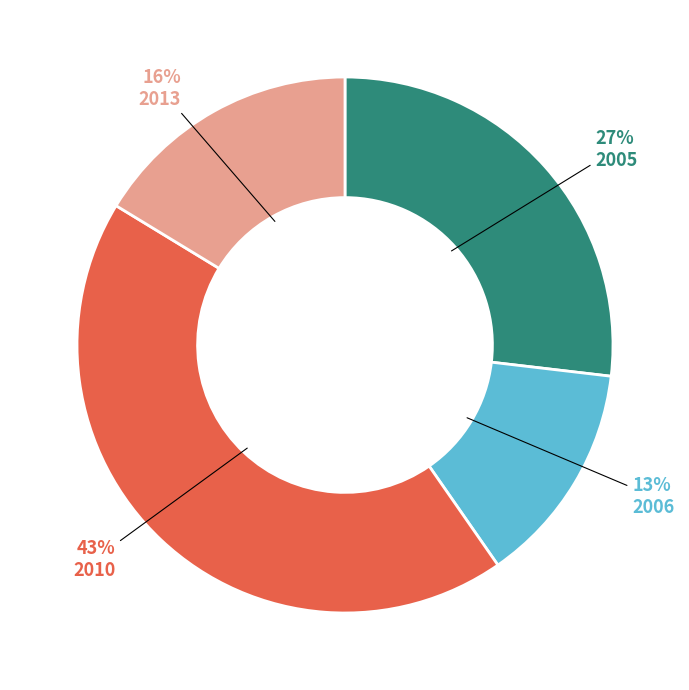

Which has a higher value, 2013 or 2010?

2010